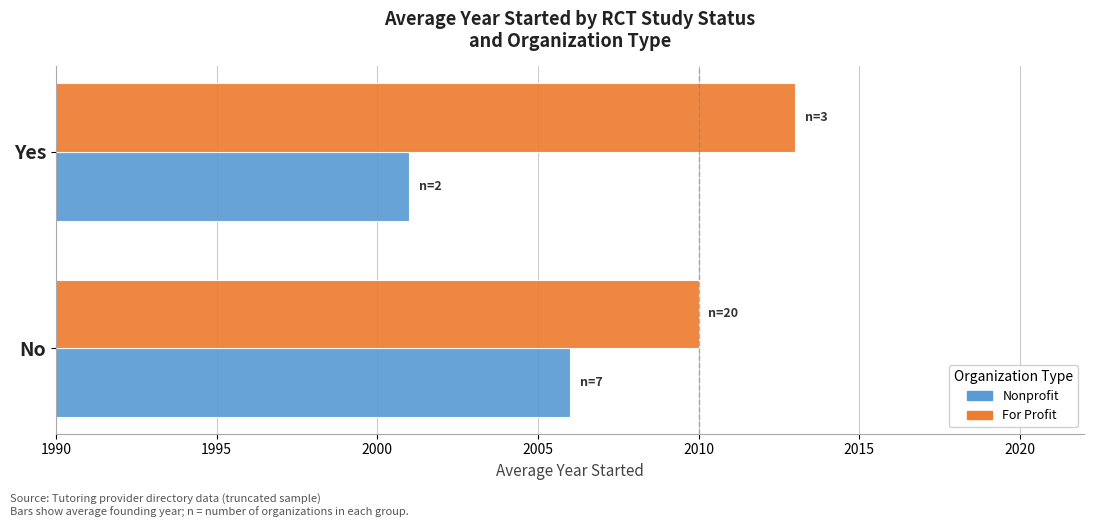

The For Profit series shows 2010 at No. True or false?

True